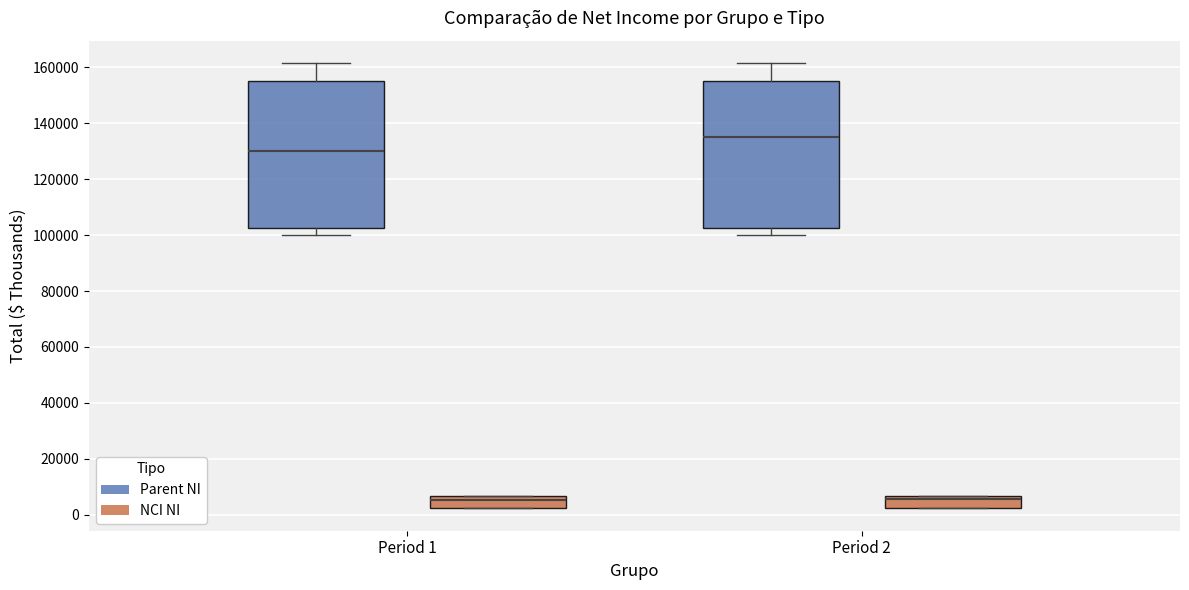

Reading left to right, transcribe this box plot: for each box, give where its median line is, the range the box spans, and where its two whiskers end, as read against the y-axis. The values are not printed on the chart, so give them approximately, as read against the axis.

Period 1 (Parent NI): median 130000, box 102000 to 154000, whiskers 100000 to 162000
Period 1 (NCI NI): median 6000 (just below the box's upper edge), box 2000 to 6000, whiskers 2000 to 6000
Period 2 (Parent NI): median 136000, box 102000 to 154000, whiskers 100000 to 162000
Period 2 (NCI NI): median 6000 (just below the box's upper edge), box 2000 to 6000, whiskers 2000 to 6000